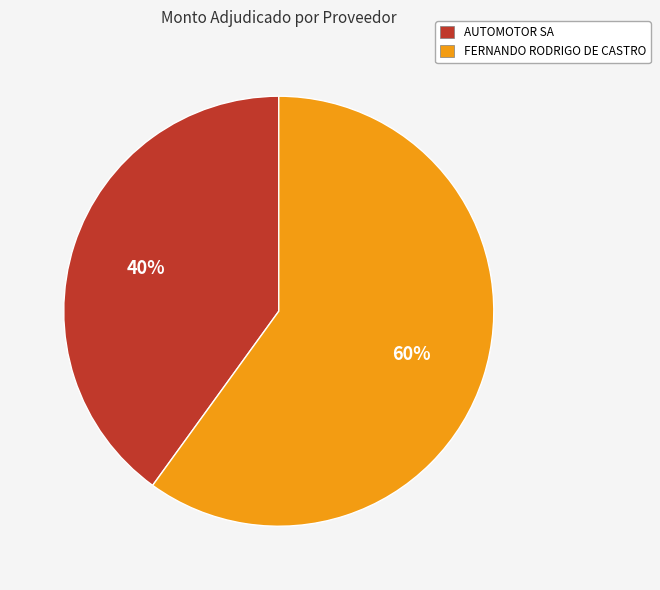

What is the largest slice in the pie chart?

FERNANDO RODRIGO DE CASTRO